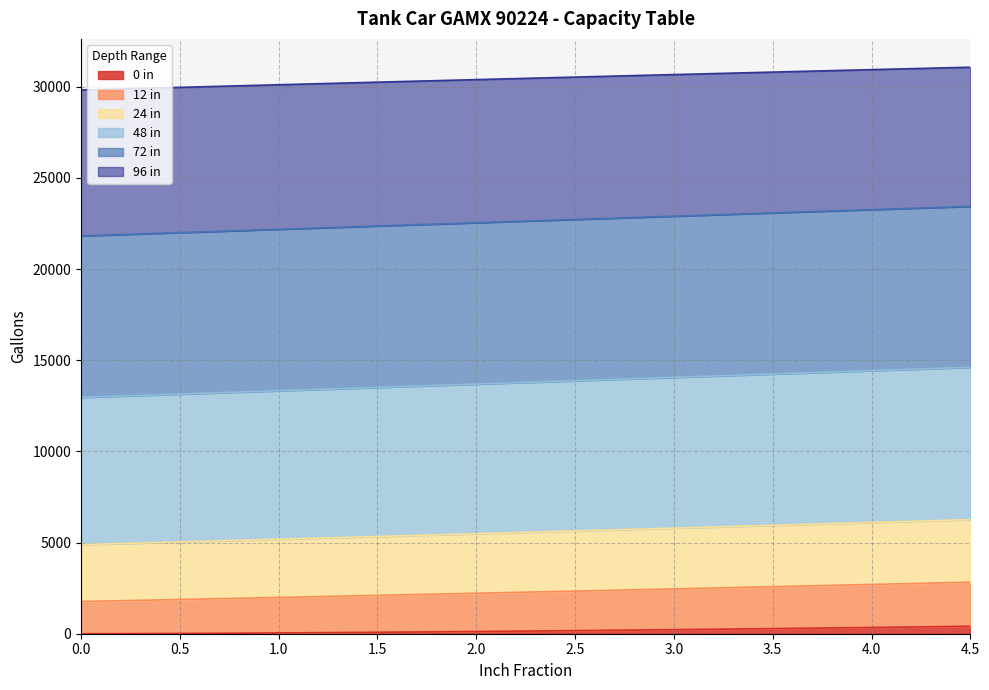

At which category is the sum across all series the highest?

4.5